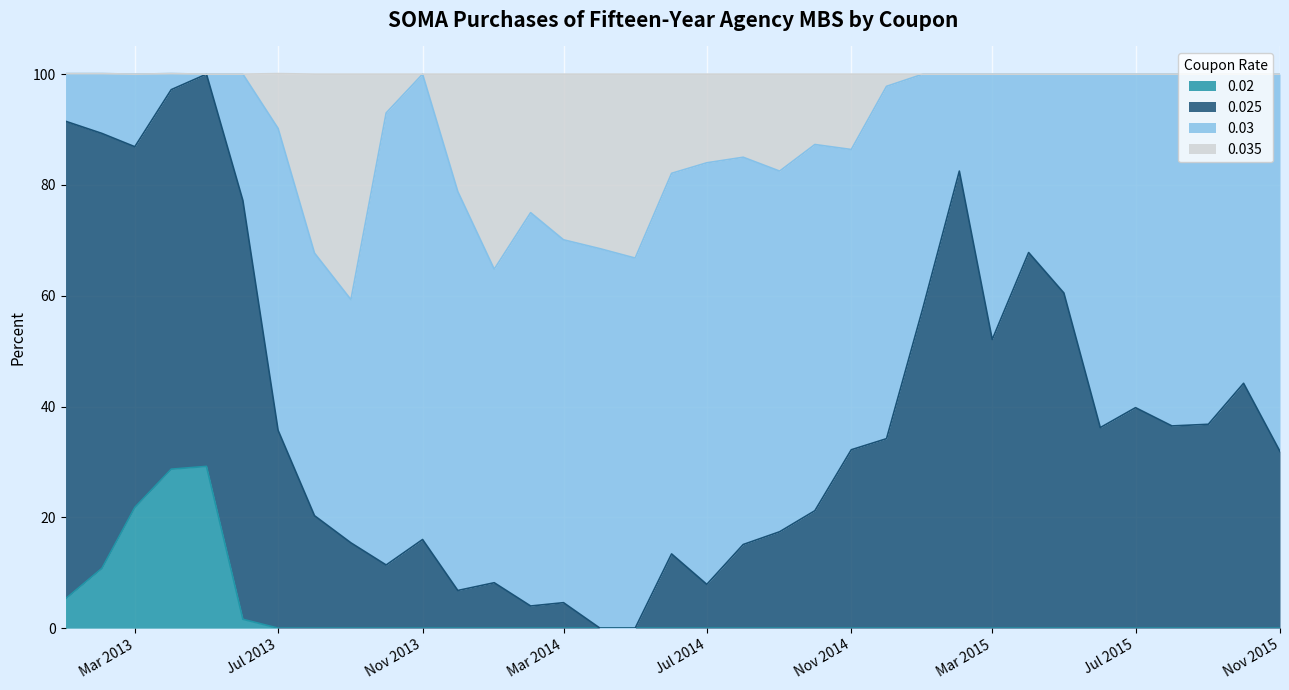

What is the maximum value for 0.02?

29.2